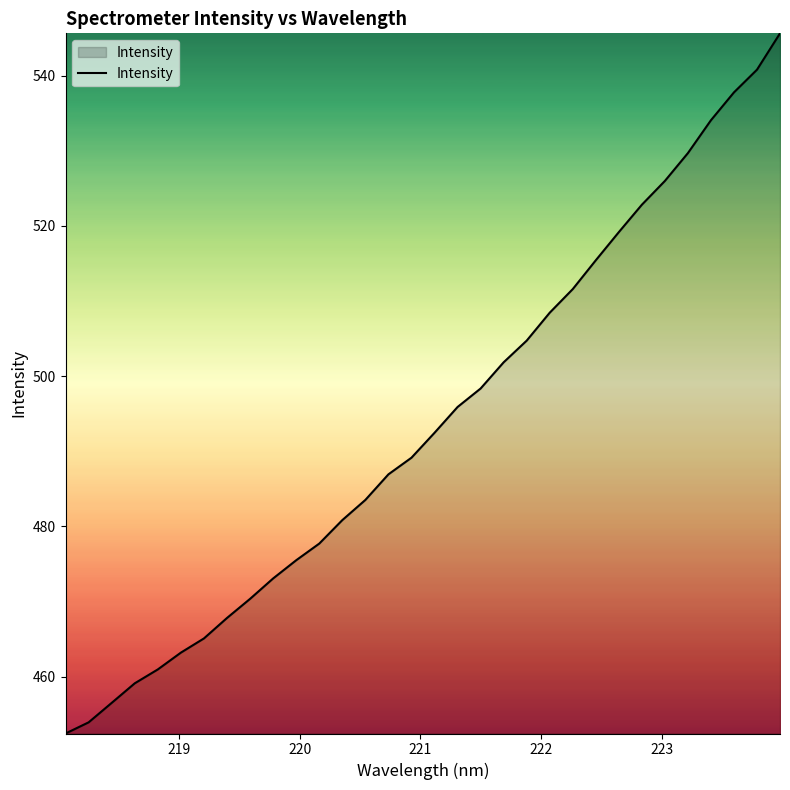

What is the smallest value displayed?

452.4